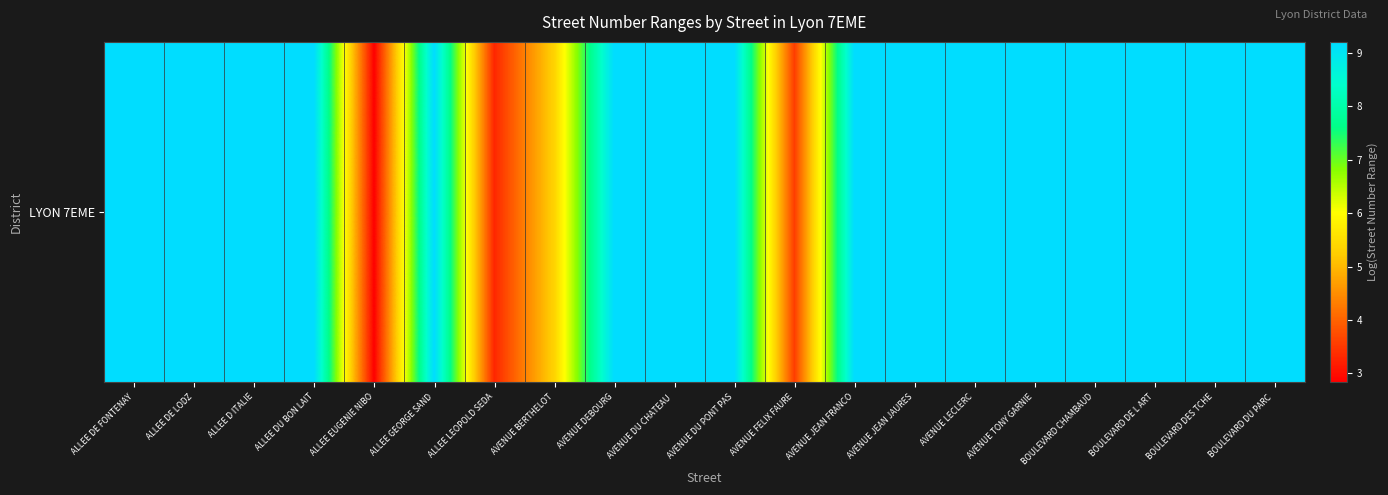

How many values exceed 9?

16